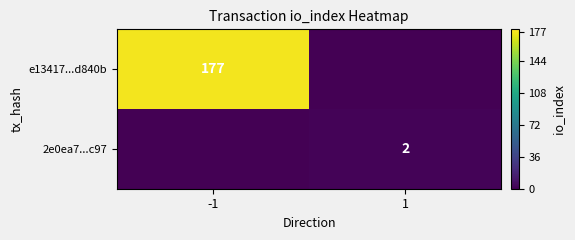

The 2e0ea7...c97 series shows 1 at 1. True or false?

False